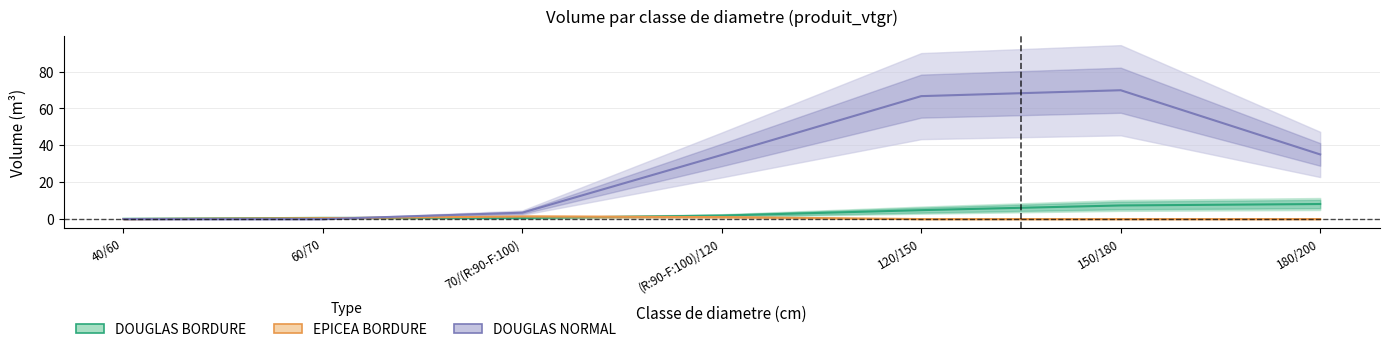

What is the difference between the DOUGLAS BORDURE values at 60/70 and 40/60?

0.5